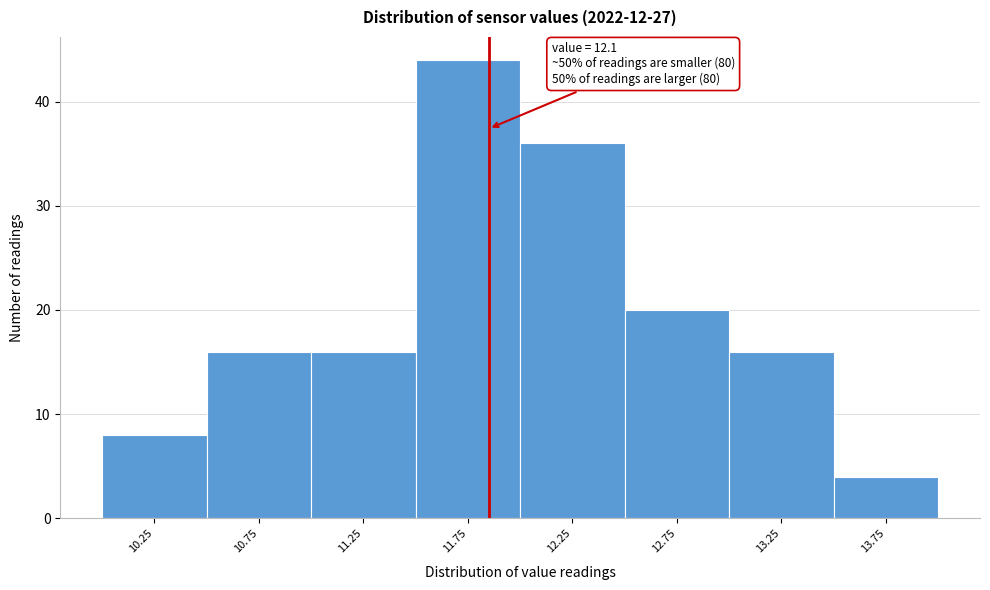

Reading left to right, extract all data points from this chart.

8	16	16	44	36	20	16	4